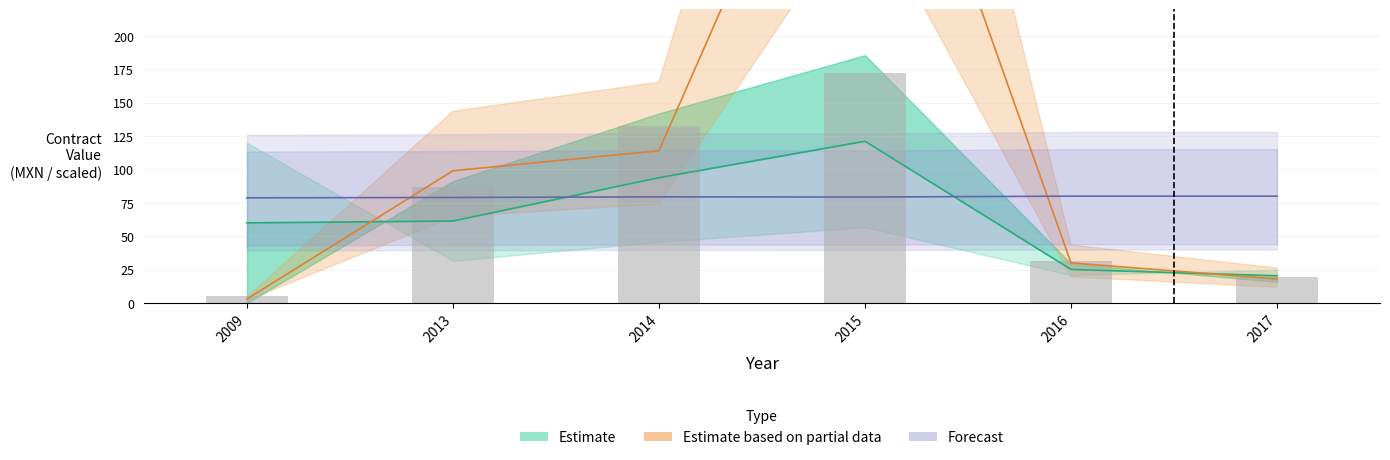

Are the bars grouped side by side (vs. stacked)?

Yes